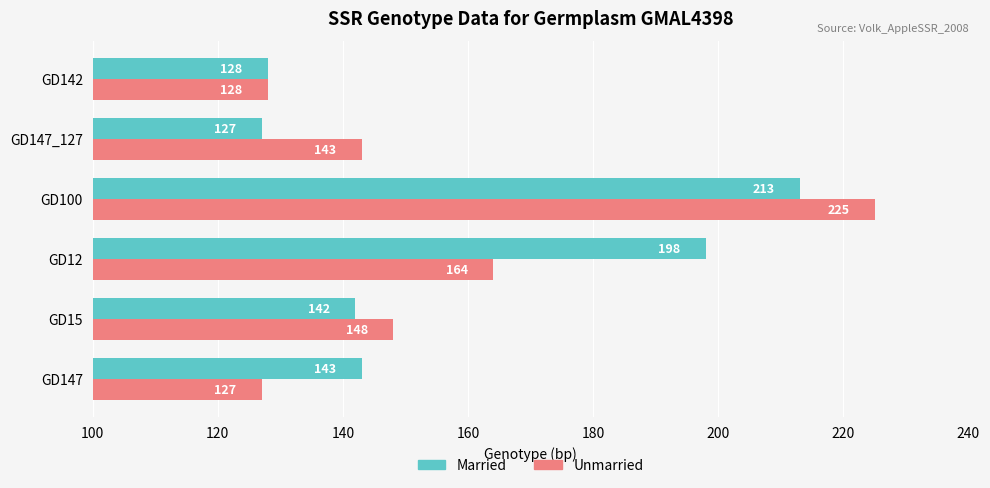

Which series has the largest total across all categories?

Married